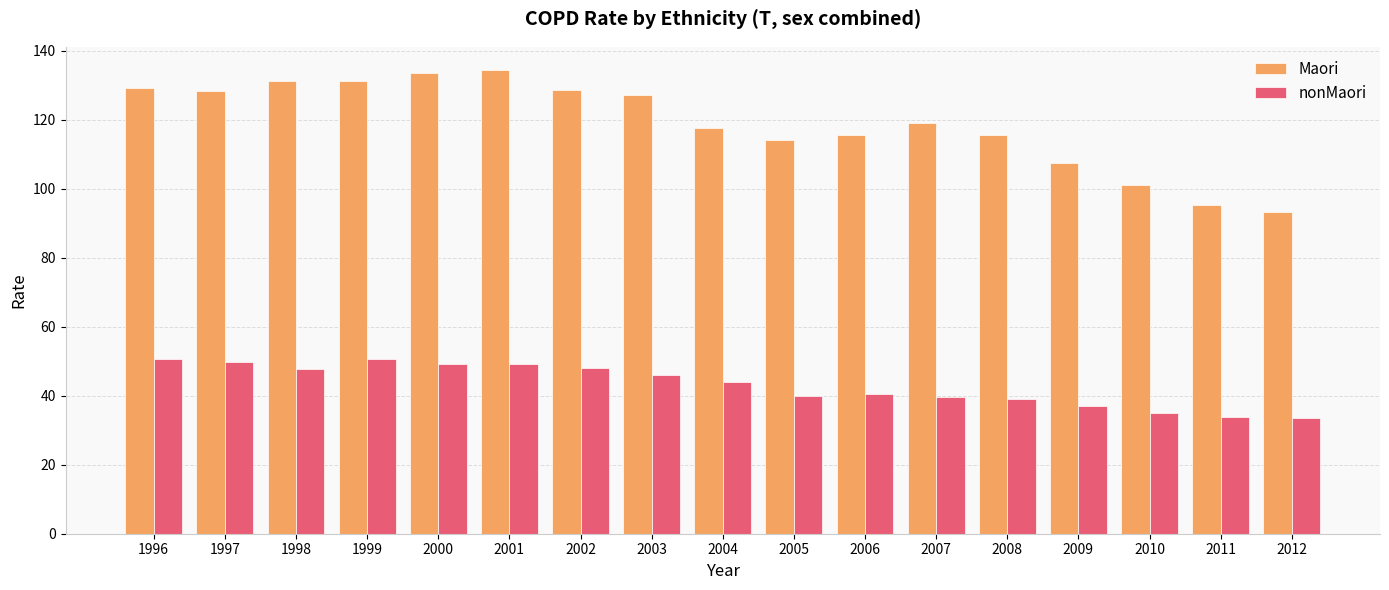

What is the maximum value shown in the chart?

134.5